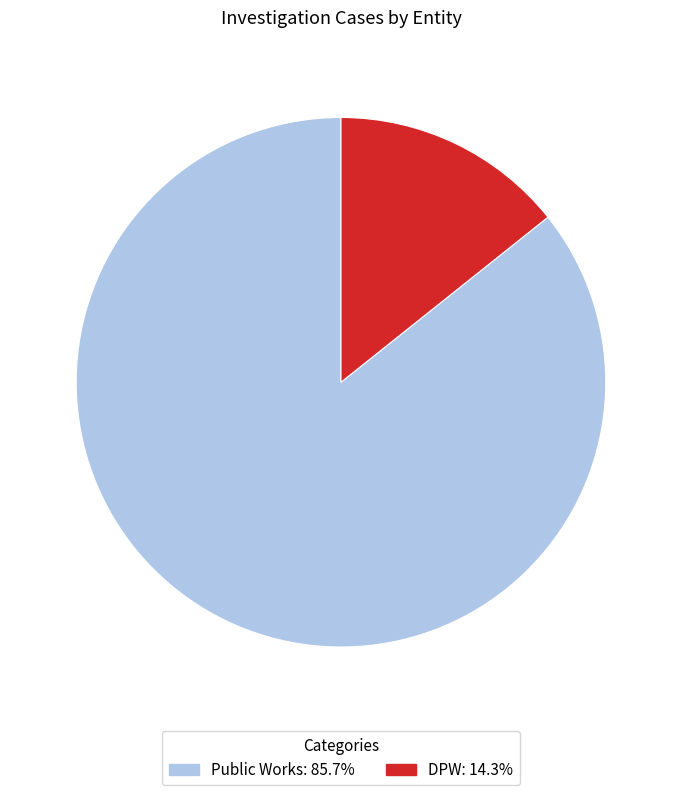

Between Public Works and DPW, which is larger?

Public Works